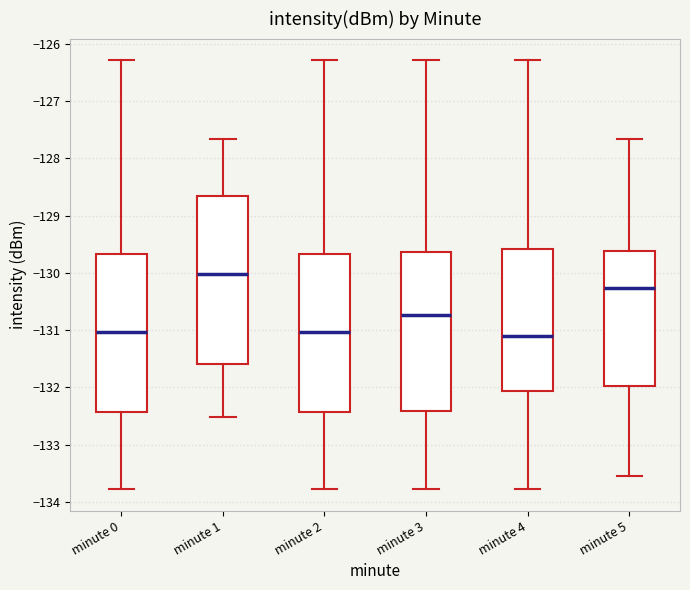

Reading left to right, read every box against the y-axis: the position of its median line, the range the box covers, and the ends of its whiskers. The values are not printed on the chart, so give them approximately, as read against the axis.

minute 0: median -131.0, box -132.4 to -129.7, whiskers -133.8 to -126.3
minute 1: median -130.0, box -131.6 to -128.7, whiskers -132.5 to -127.7
minute 2: median -131.0, box -132.4 to -129.7, whiskers -133.8 to -126.3
minute 3: median -130.7, box -132.4 to -129.6, whiskers -133.8 to -126.3
minute 4: median -131.1, box -132.1 to -129.6, whiskers -133.8 to -126.3
minute 5: median -130.3, box -132.0 to -129.6, whiskers -133.6 to -127.7